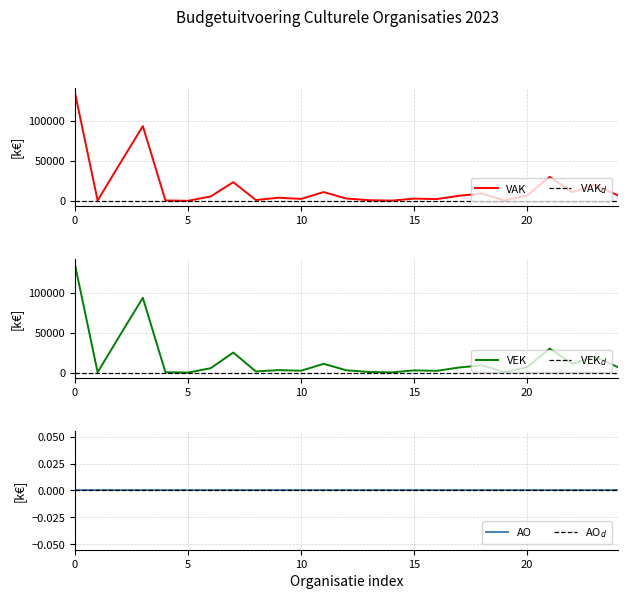

Which series changed the most between 13 and 15?

VAK